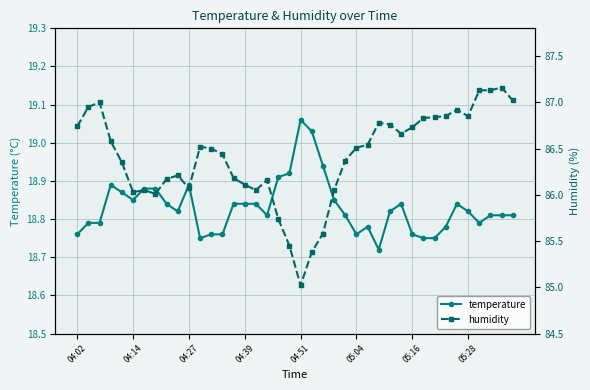

What is the difference between the maximum and minimum values in the humidity series?

2.1